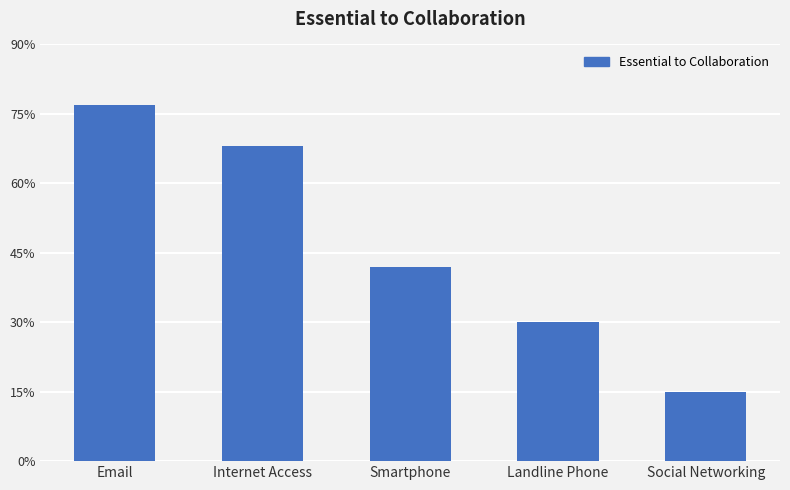

What is the difference between the second highest and minimum values?

0.5